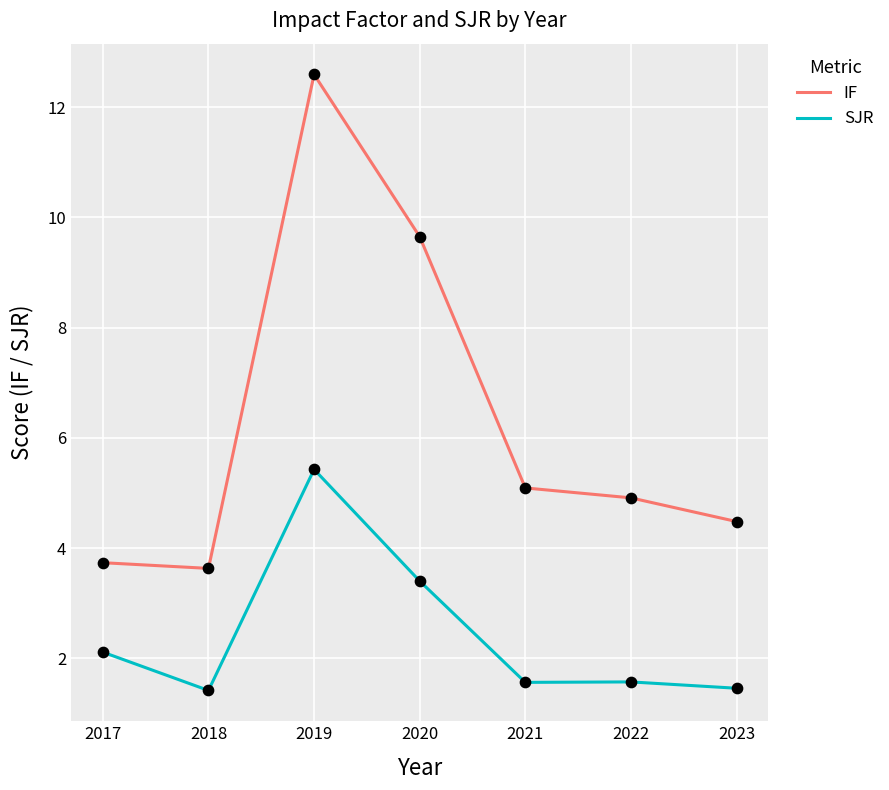

At which category is the sum across all series the highest?

2019